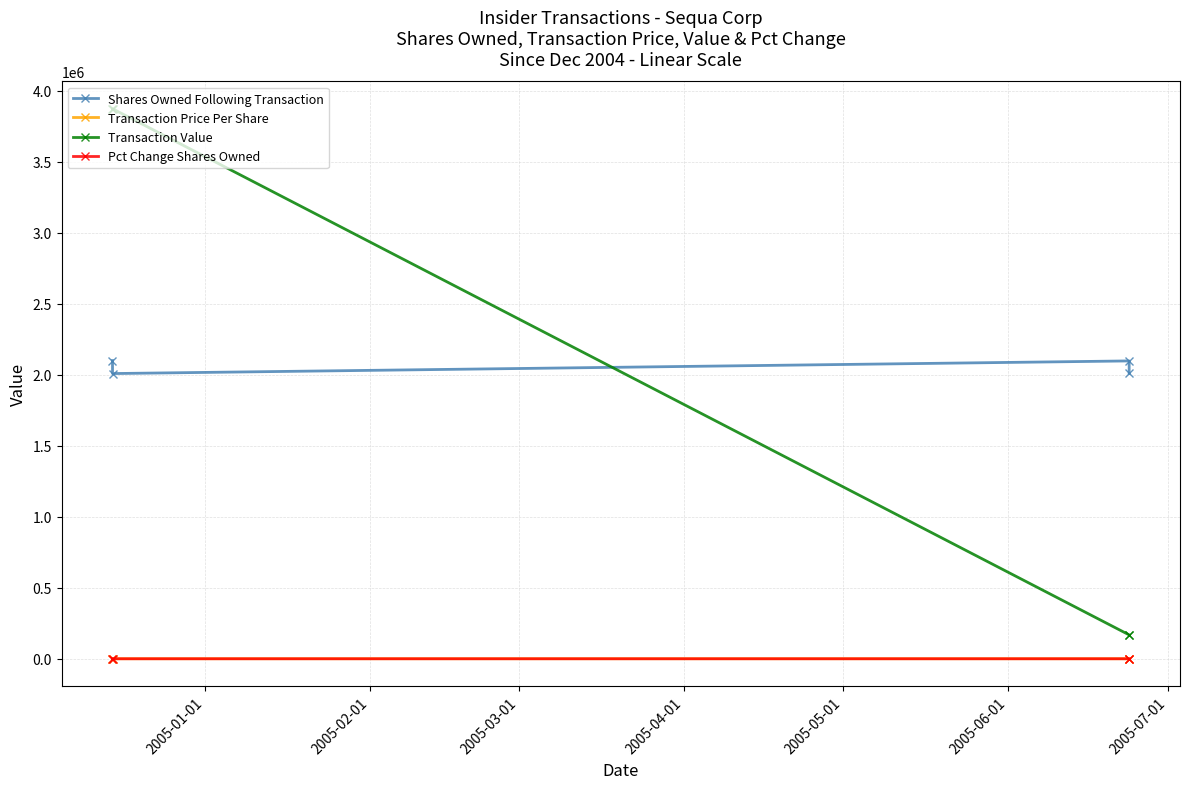

How many categories are shown in the chart?

4